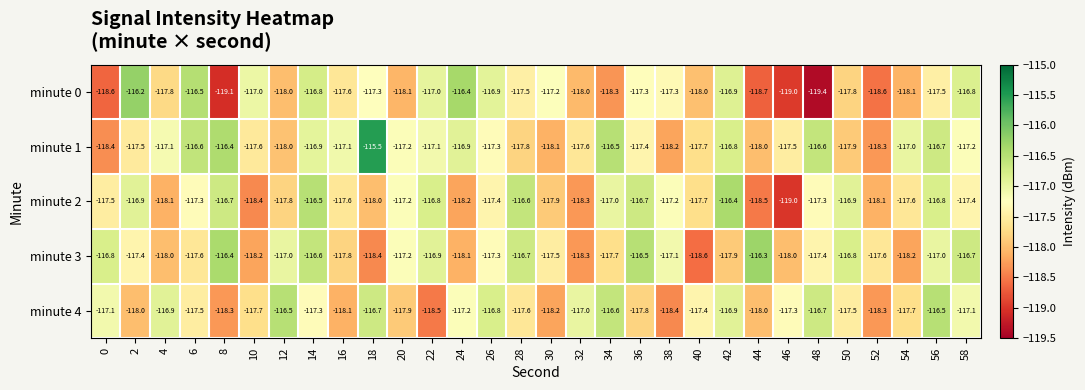

Which label corresponds to the smallest value in the chart?

48